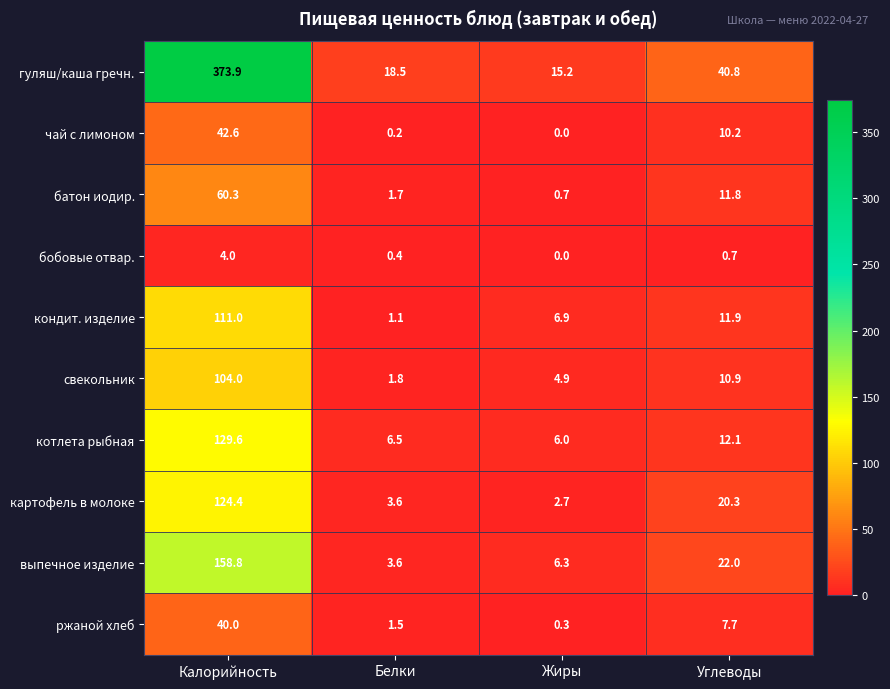

What is the greatest value displayed?

373.9